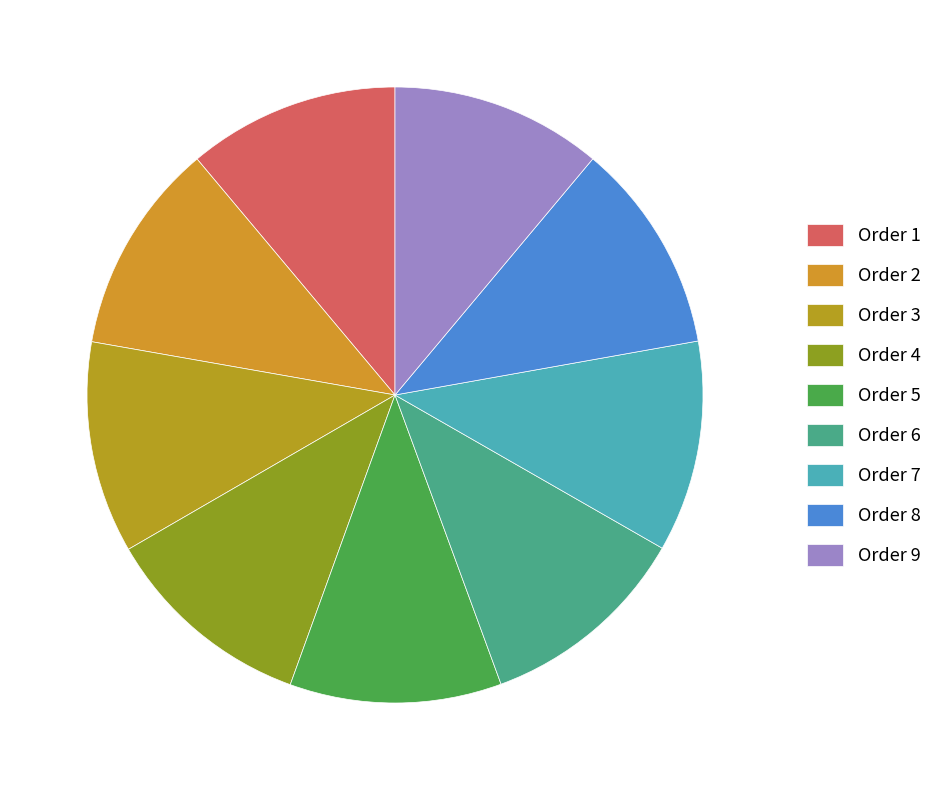

What percentage is NOT represented by Order 2?

88.9%